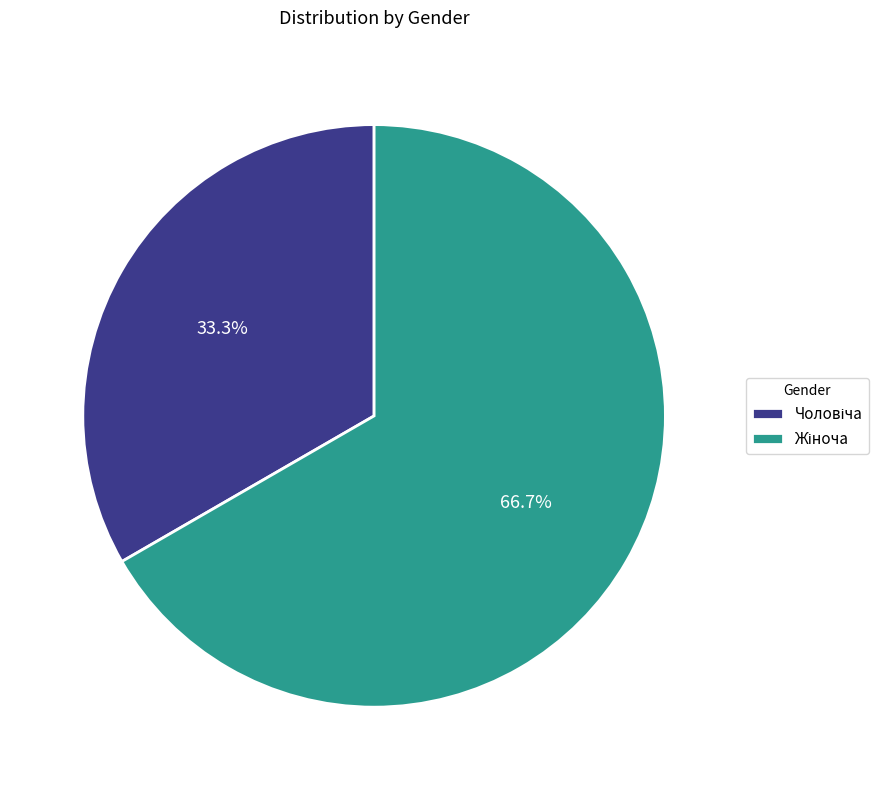

Is there any slice that represents more than half of the pie?

Yes